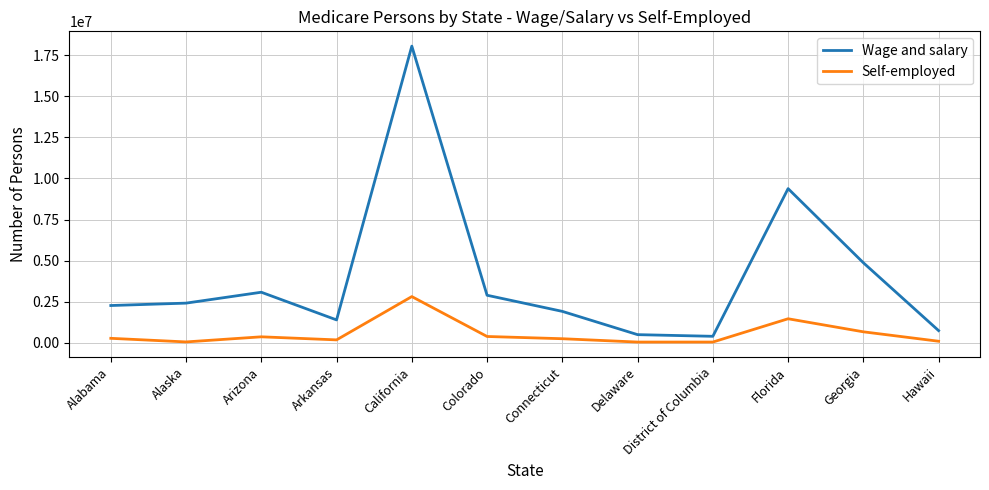

How many lines are shown in the chart?

2